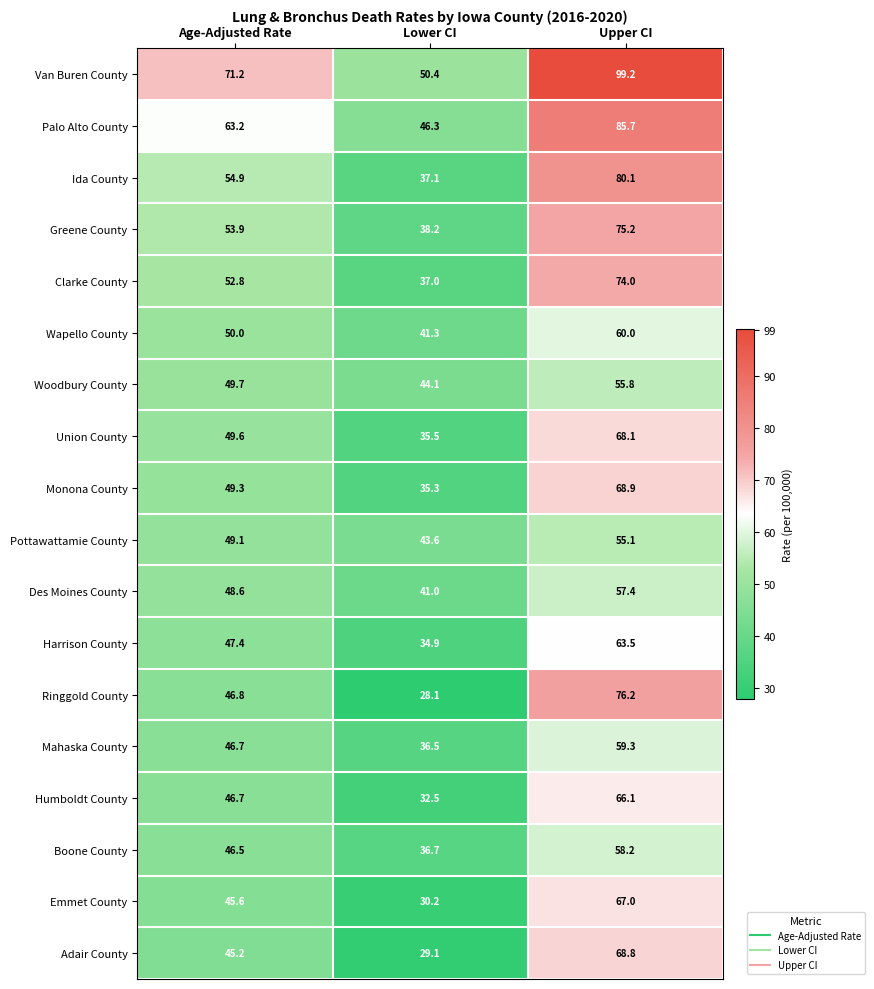

At which category is the sum across all series the highest?

Upper CI